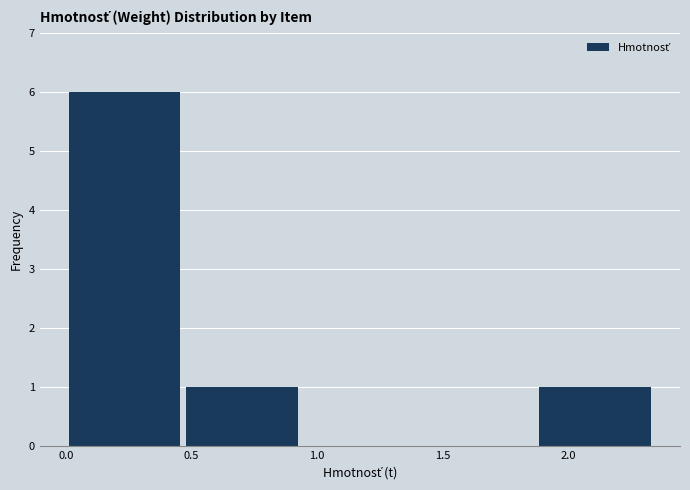

Reading left to right, transcribe this chart: for each bar, give the range it covers on the x-axis and its height. Neither the bar edges nor the heights are printed on the chart, so give them approximately, as read against the axes.

0.00 to 0.45: 6
0.45 to 0.95: 1
0.95 to 1.40: 0
1.40 to 1.85: 0
1.85 to 2.35: 1